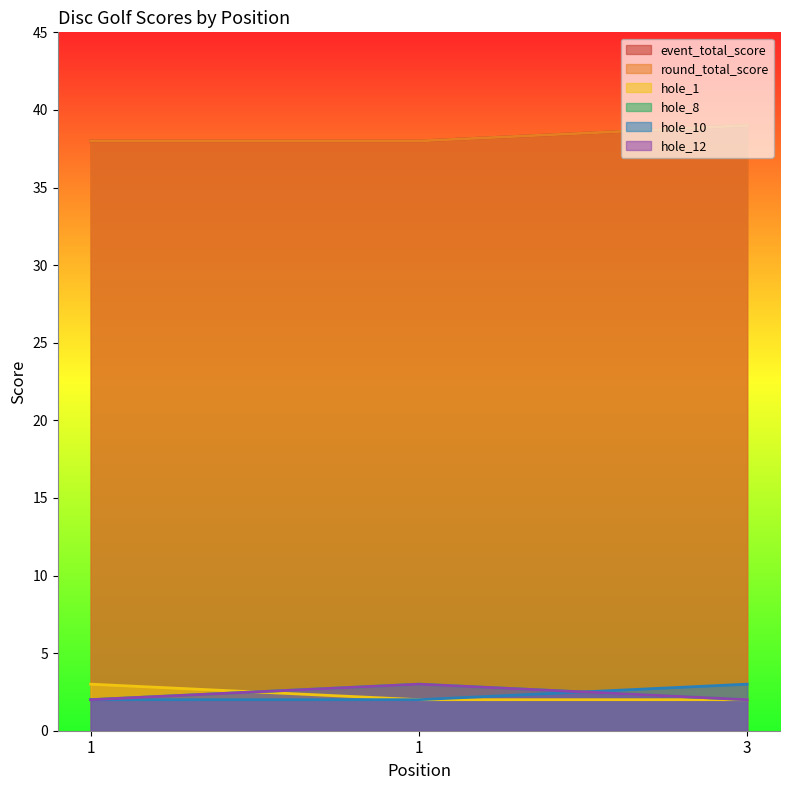

True or false: event_total_score has a value of 39 at 3.

True